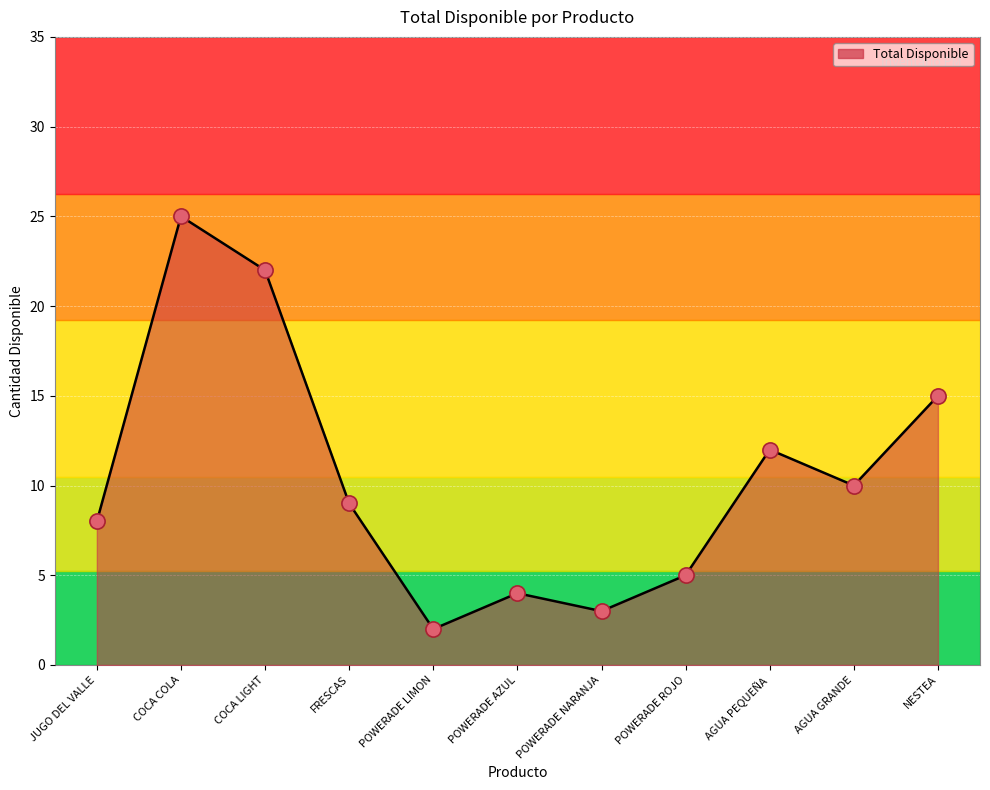

Between COCA LIGHT and POWERADE LIMON, which is larger?

COCA LIGHT